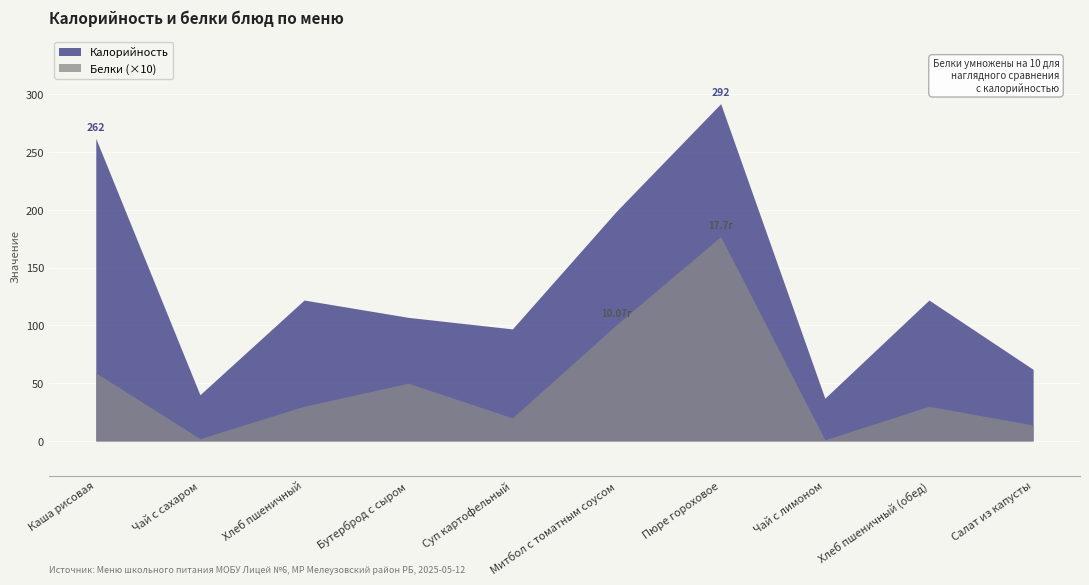

The Белки series shows 0.1 at Чай с сахаром. True or false?

False